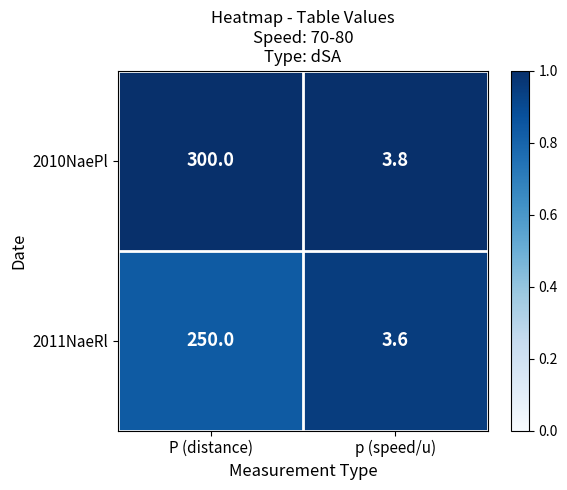

Is it true that 2011NaeRl equals 250.0 at P (distance)?

True